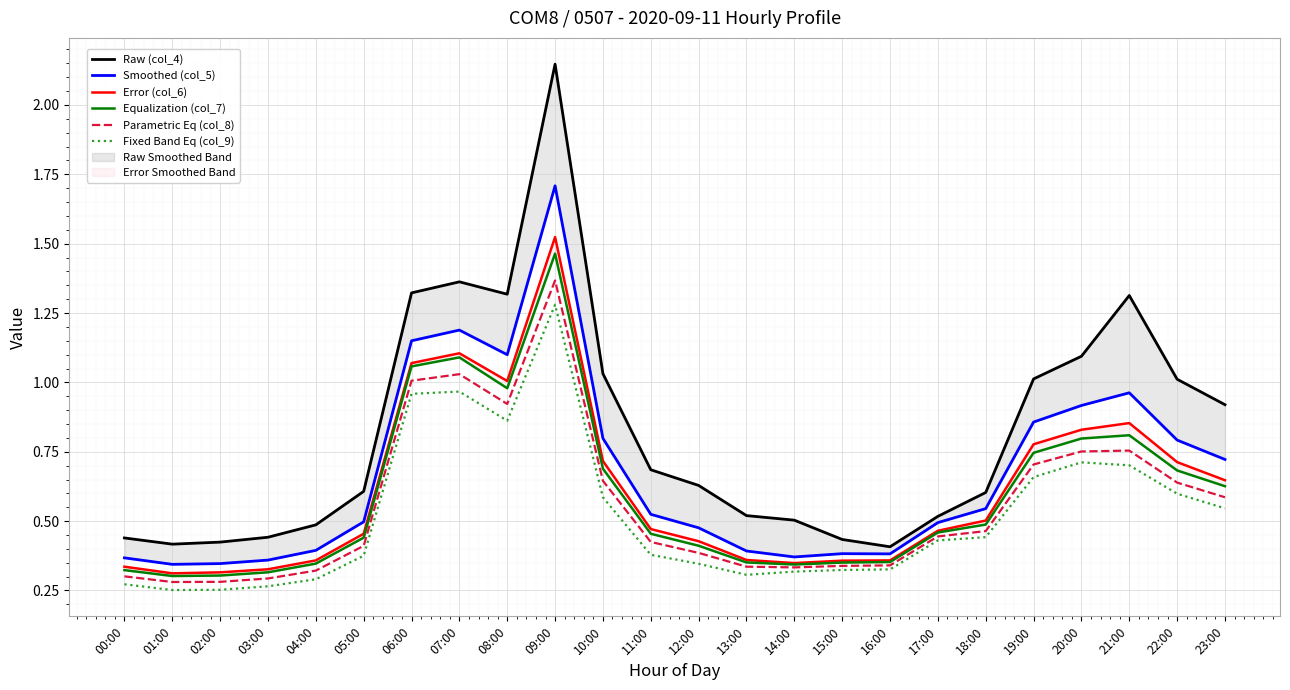

Which label corresponds to the smallest value in the chart?

01:00